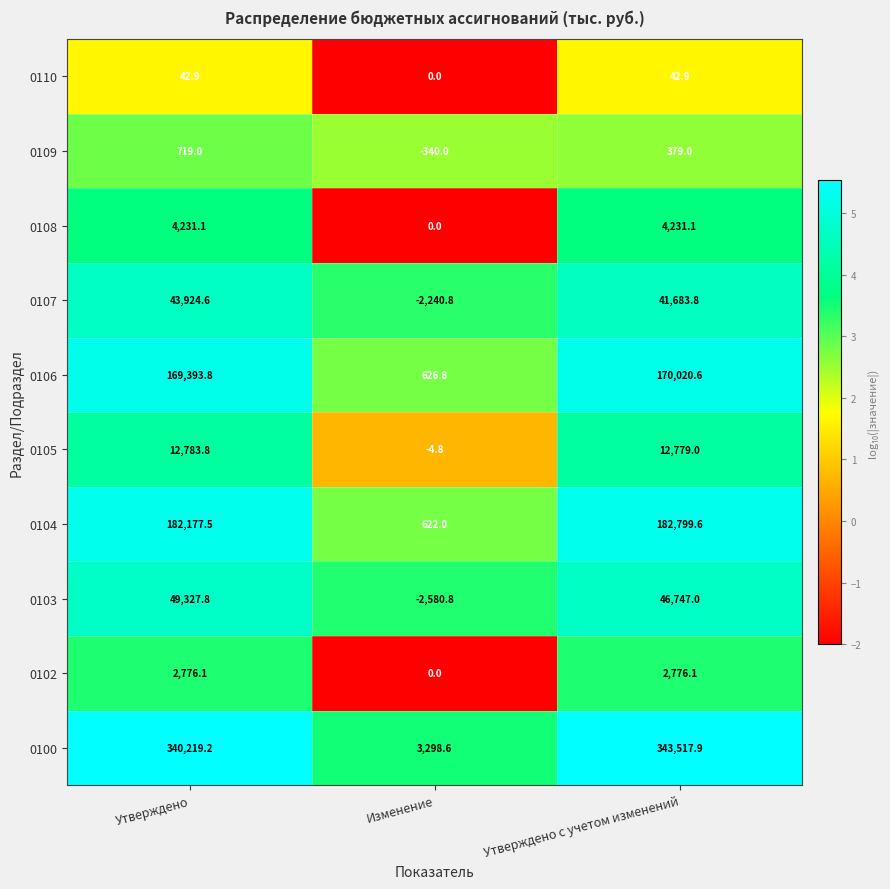

What is the greatest value displayed?

343517.9